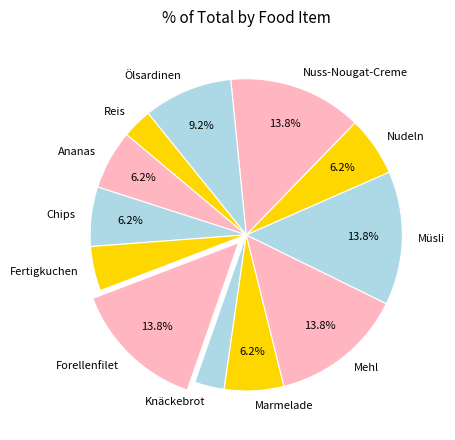

Do Ananas and Reis together represent more than half of the pie?

No